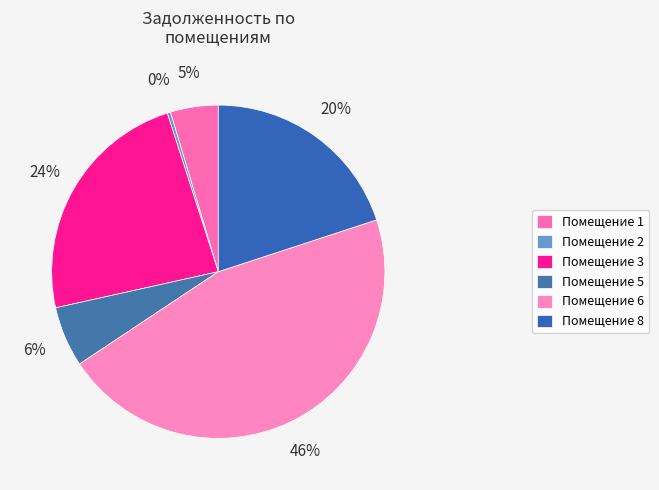

How many segments does this pie chart have?

6